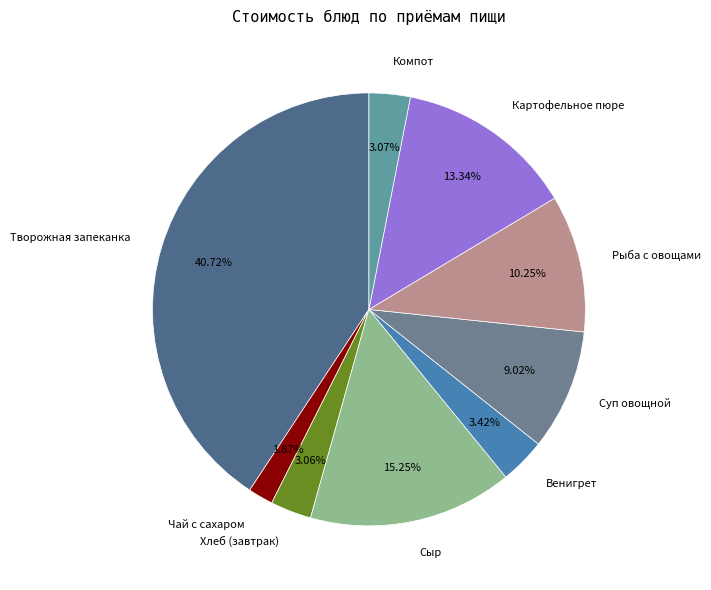

To the nearest percent, what percentage of the pie is Суп овощной?

9%